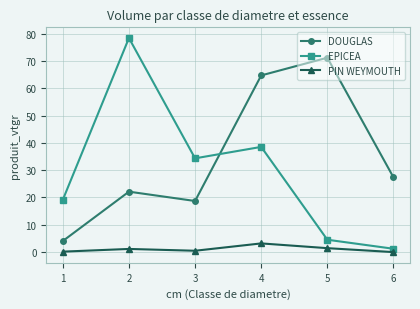

How many distinct data groups are displayed?

3